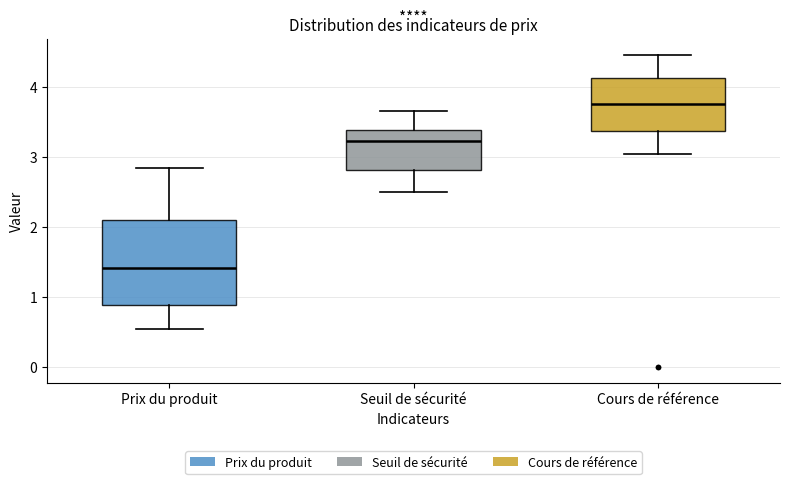

Reading left to right, read every box against the y-axis: the position of its median line, the range the box covers, and the ends of its whiskers. The values are not printed on the chart, so give them approximately, as read against the axis.

Prix du produit: median 1.4, box 0.9 to 2.1, whiskers 0.6 to 2.8
Seuil de sécurité: median 3.2, box 2.8 to 3.4, whiskers 2.5 to 3.7
Cours de référence: median 3.8, box 3.4 to 4.1, whiskers 3.0 to 4.5